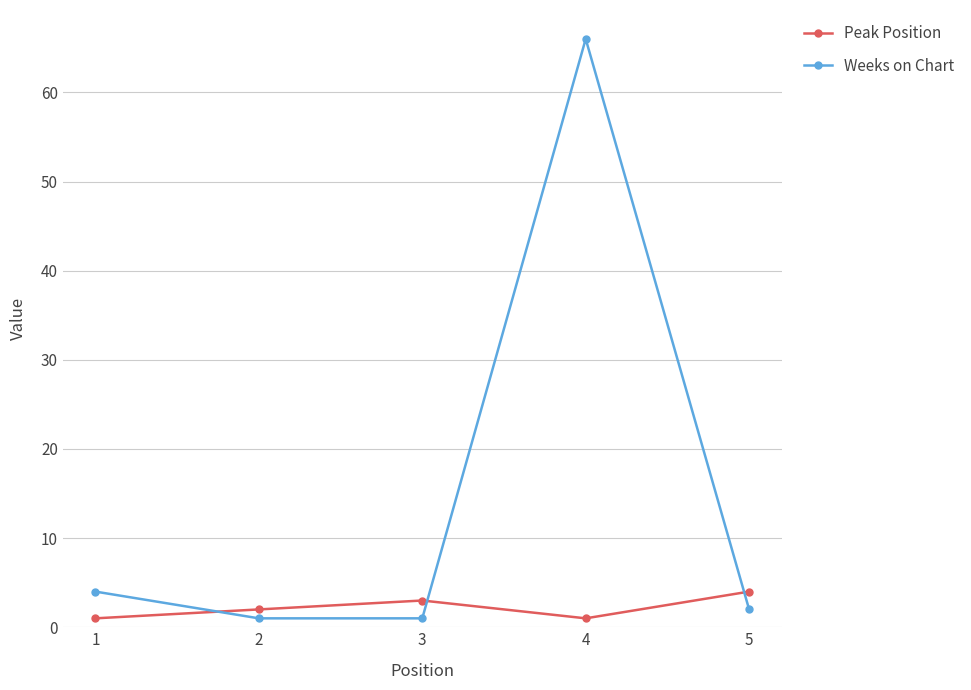

Does the chart have visible grid lines?

Yes